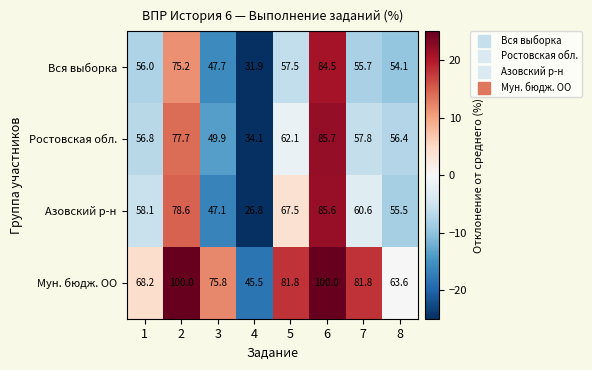

How many series are shown in this chart?

4